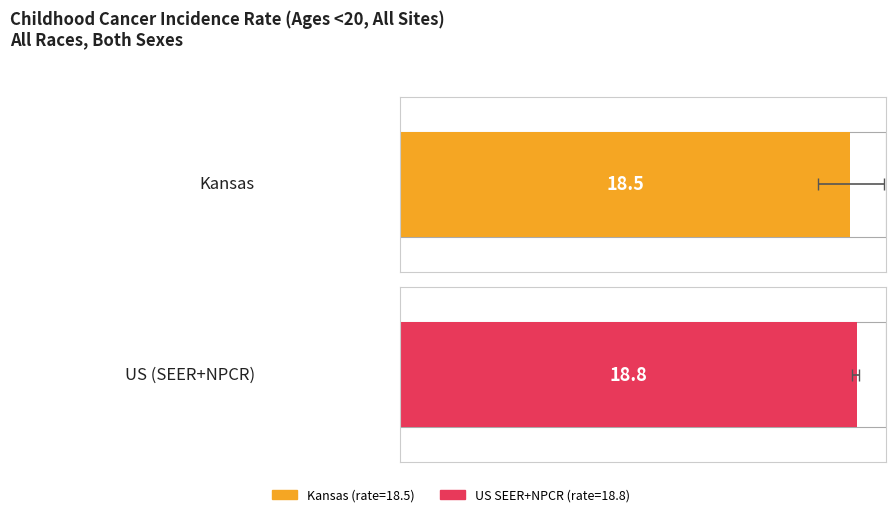

What is the difference between the values at US (SEER+NPCR) and Kansas?

0.3